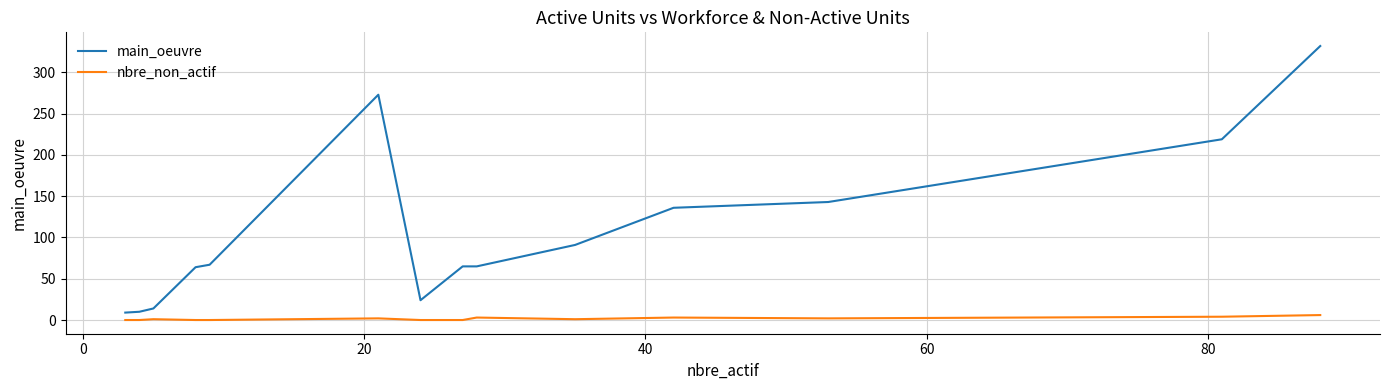

What is the maximum value shown in the chart?

332